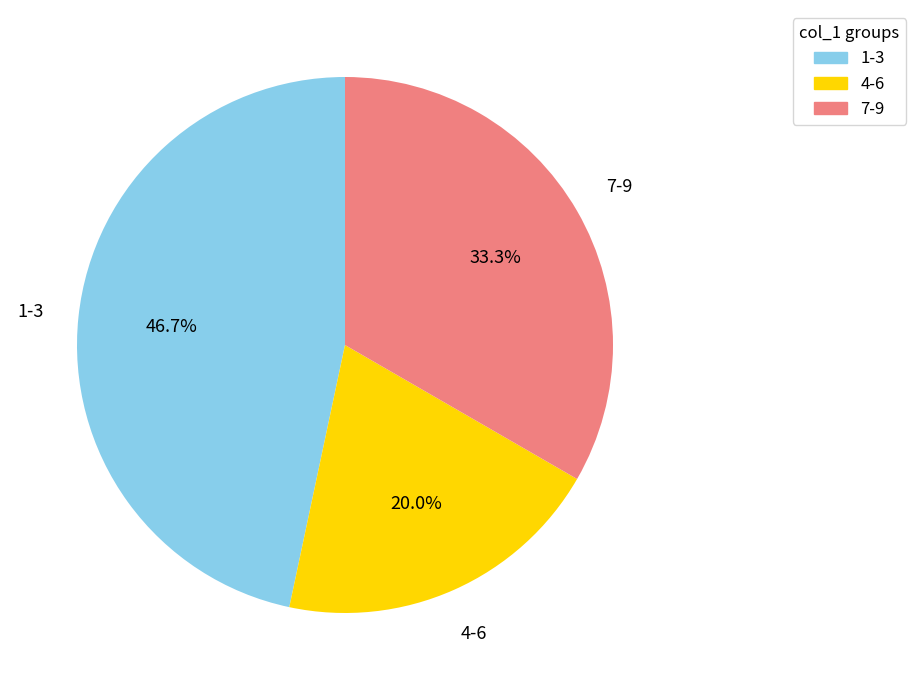

Does any single category account for the majority?

No